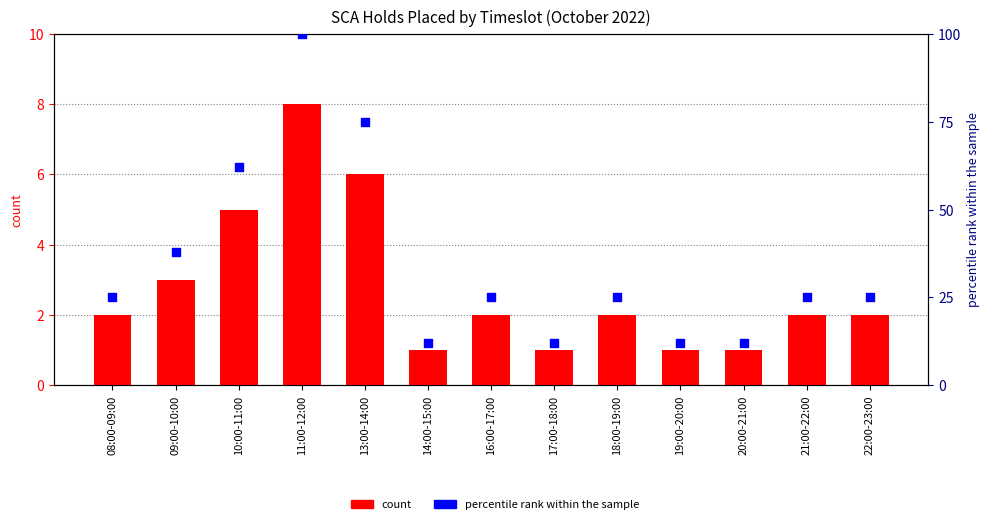

Which series reaches the maximum Y coordinate?

percentile rank within the sample